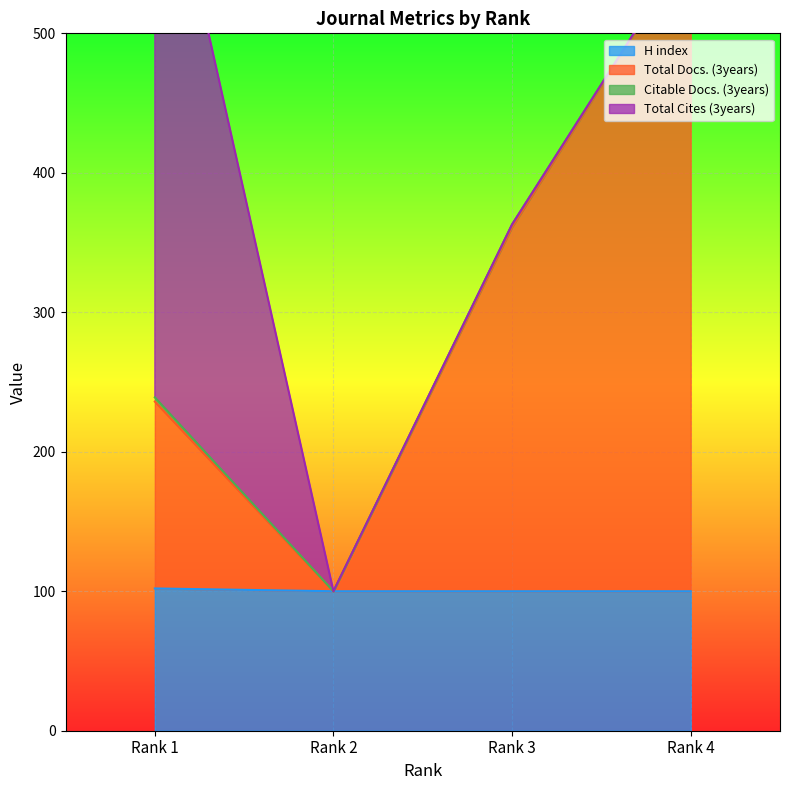

Is the value of Total Docs. (3years) at Rank 3 greater than the value of H index at Rank 2?

Yes